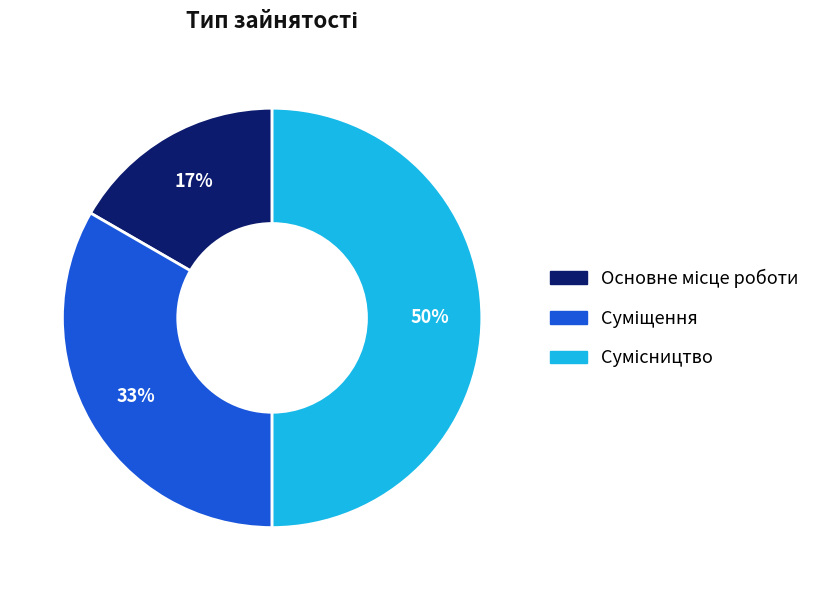

To the nearest percent, what is the average slice percentage?

33%